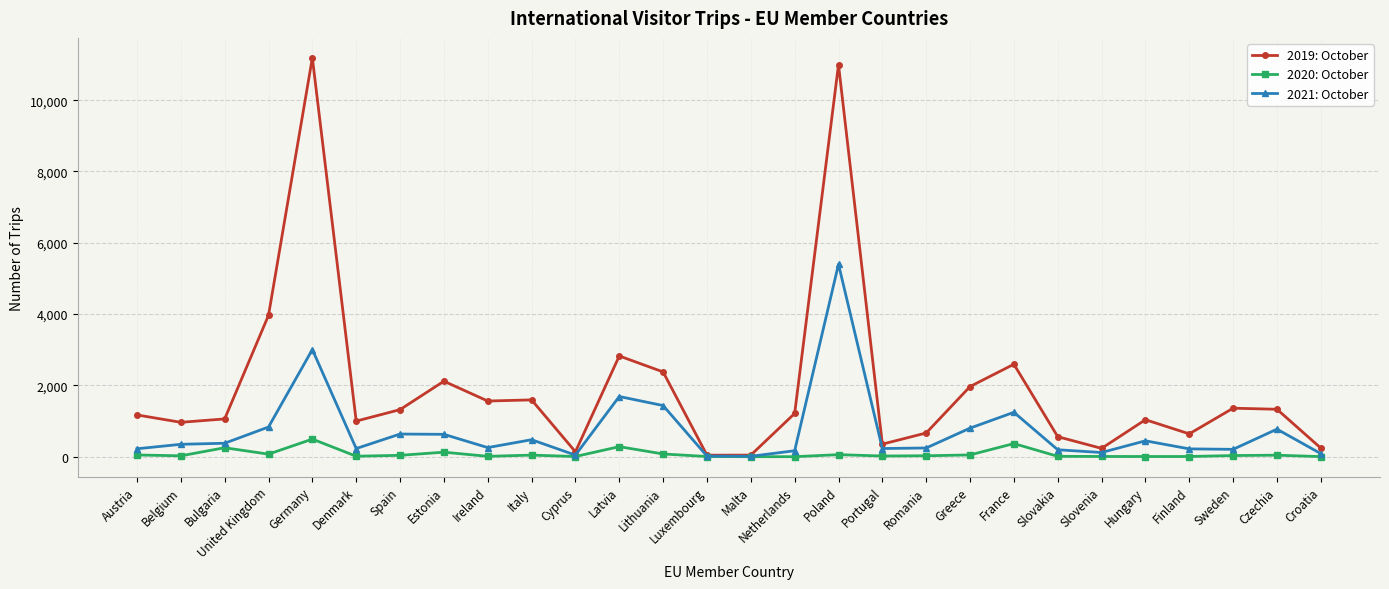

At how many categories does at least one series exceed 7302?

2